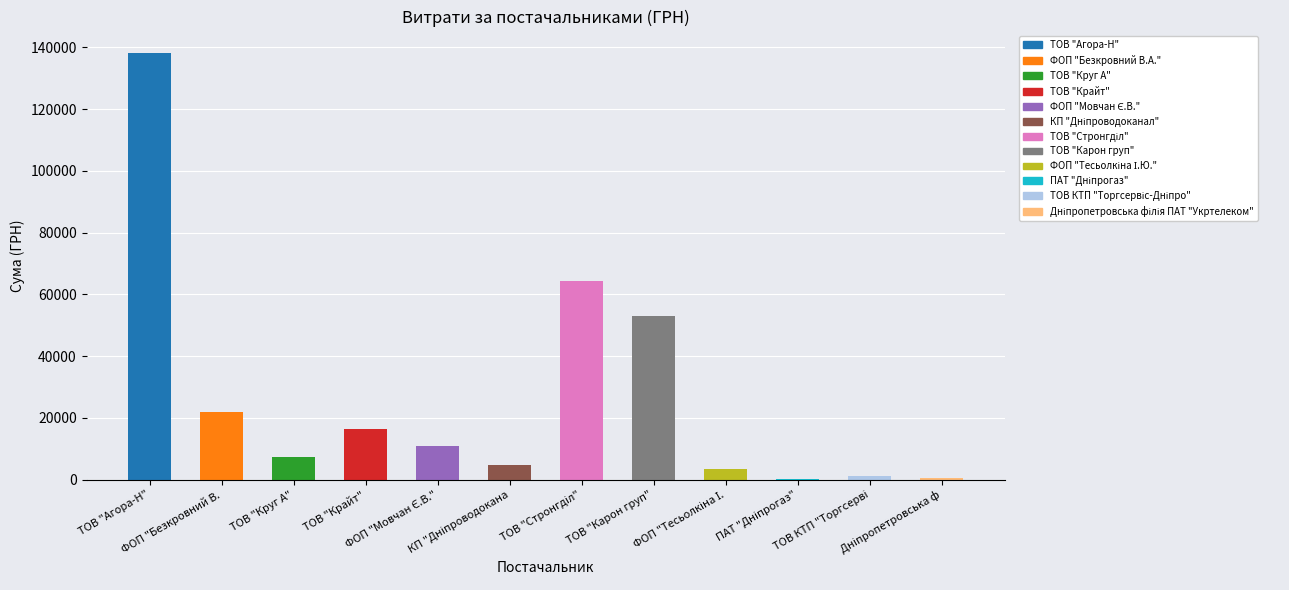

Read the value at ТОВ "Круг А".

7185.4